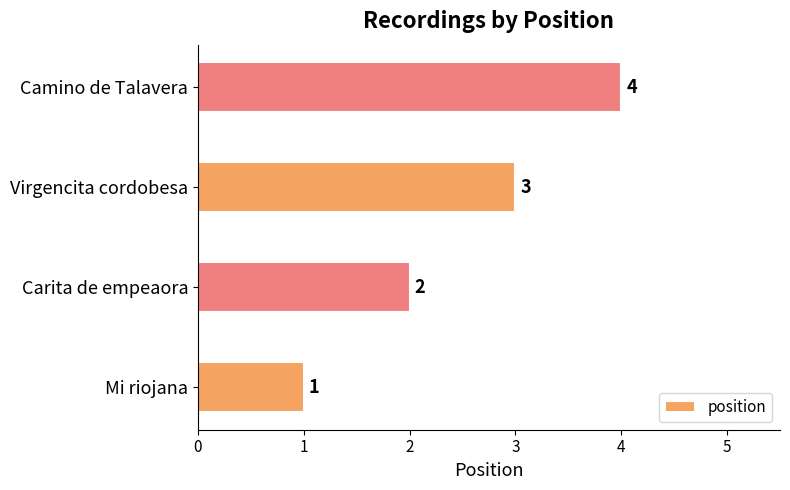

What is the ratio of the value at Virgencita cordobesa to the value at Carita de empeaora?

1.5